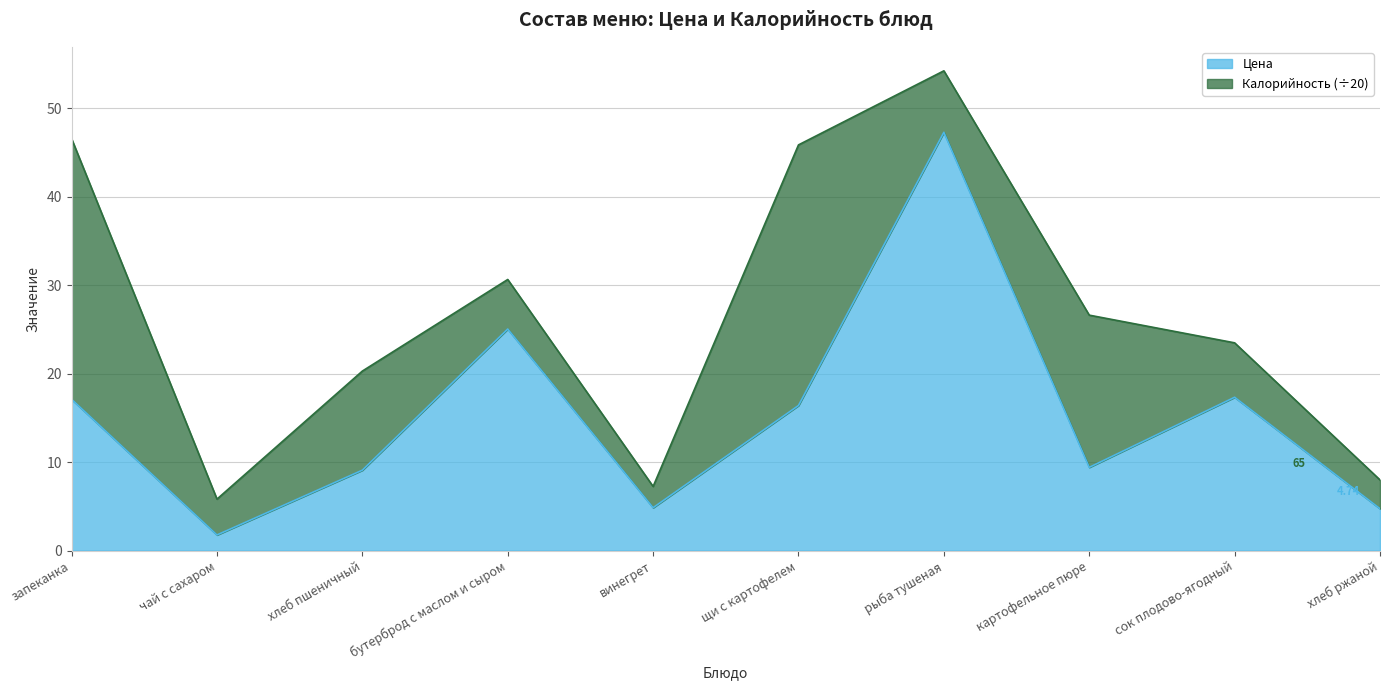

The chart shows a value of 1.8 at чай с сахаром. True or false?

True